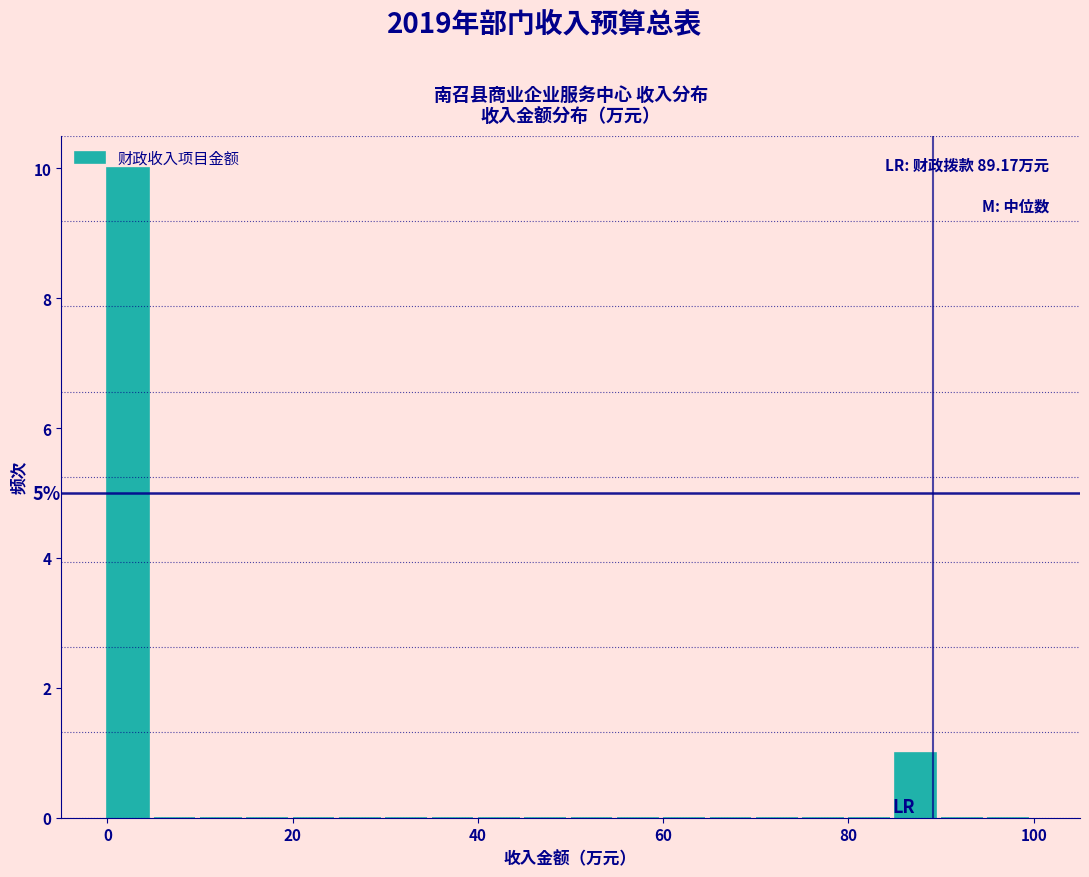

Around what value on the x-axis is the tallest bar? Give the approximate position of its centre, as read against the axis.

2